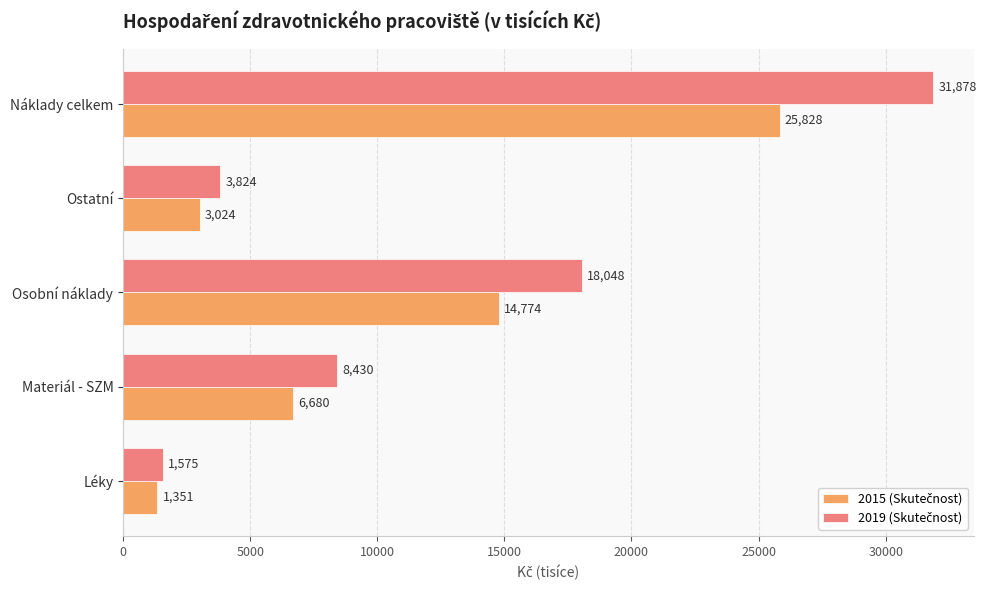

At which category is the sum across all series the highest?

Náklady celkem